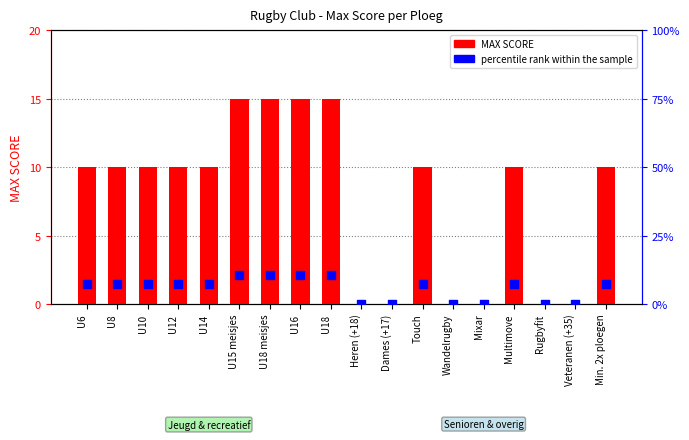

Which series contains the lowest Y value?

MAX SCORE